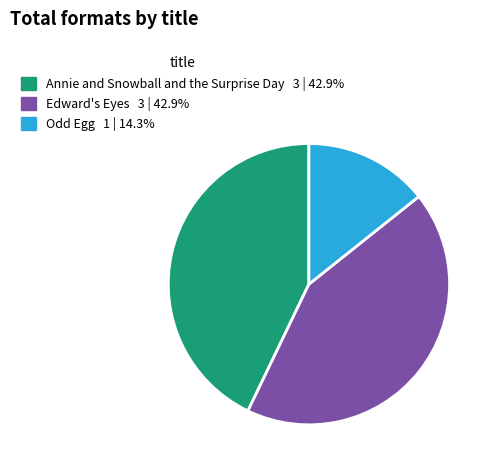

Is the sum of Annie and Snowball and the Surprise Day and Edward's Eyes greater than half?

Yes